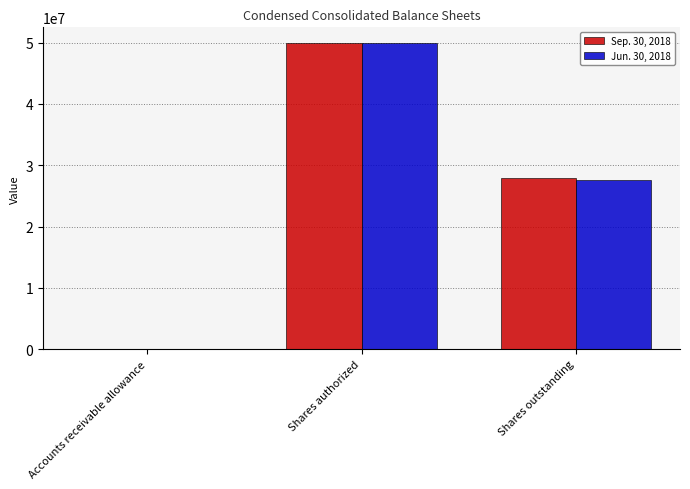

At which label is Jun. 30, 2018 closest to 25000128?

Shares outstanding